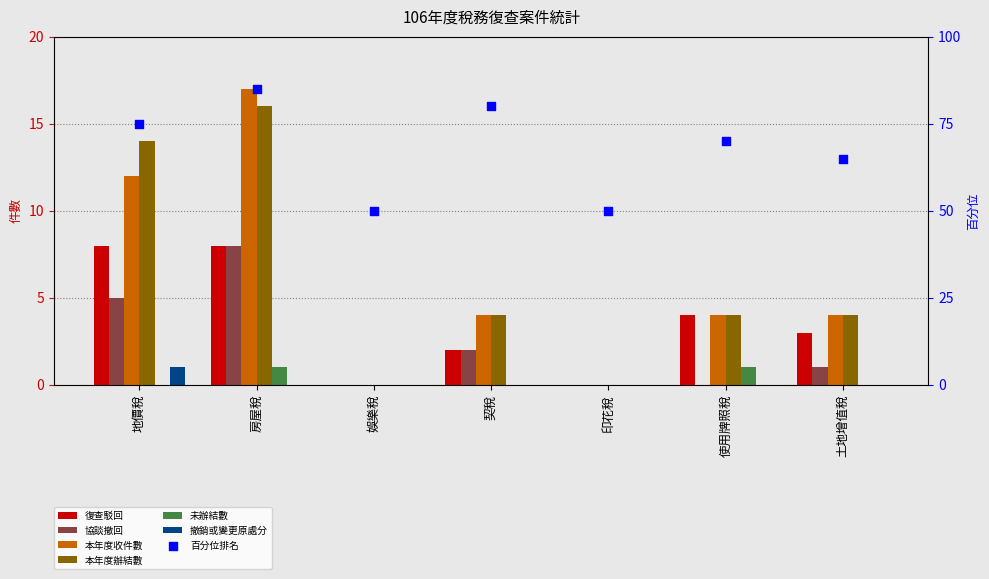

Which series has the largest Y range (max minus min)?

本年度收件數